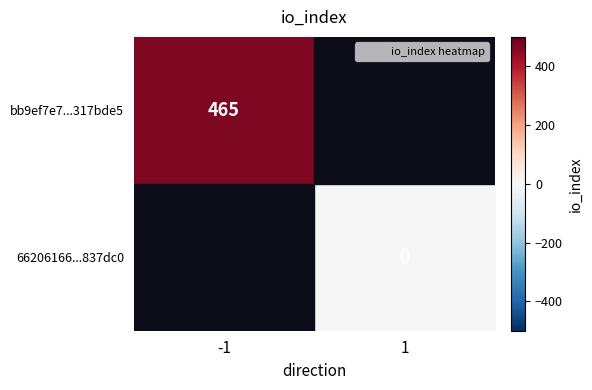

List the series in order of their overall mean, lowest first.

bb9ef7e7...317bde5, 66206166...837dc0